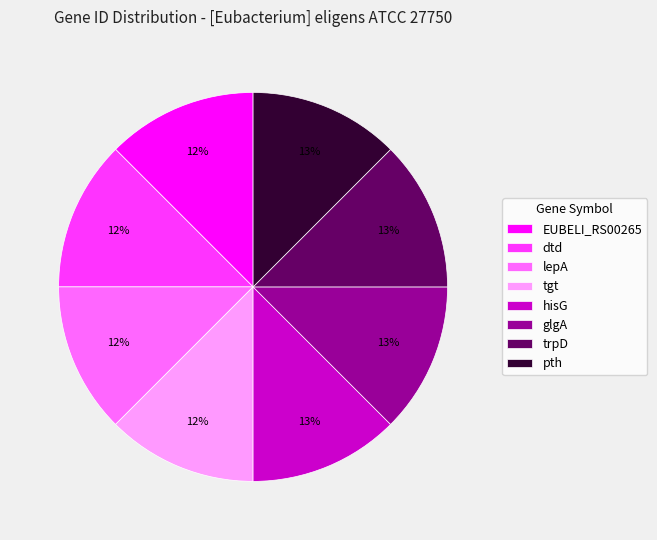

Do pth and hisG together represent more than half of the pie?

No